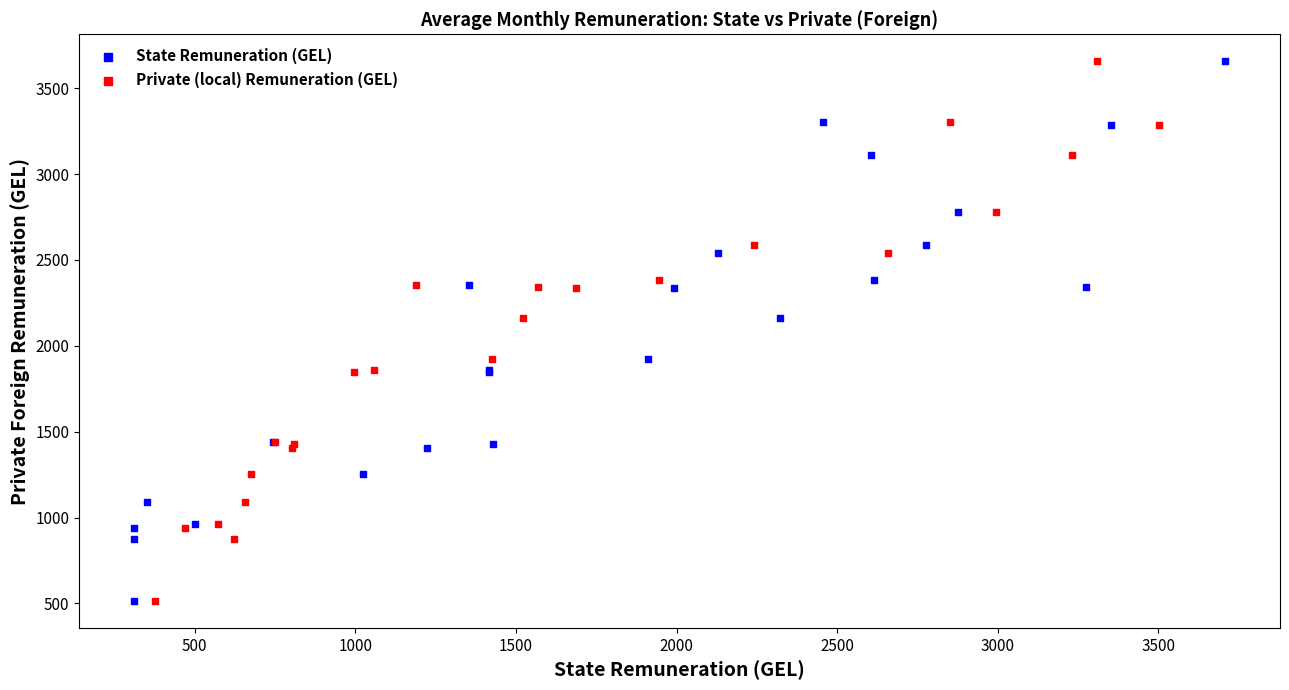

What are all the series names shown in the legend?

State Remuneration (GEL), Private (local) Remuneration (GEL)